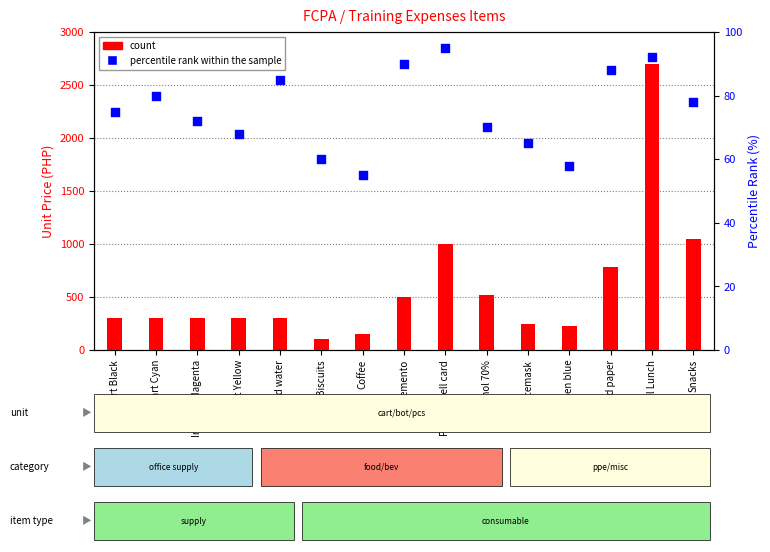

Which series reaches the maximum Y coordinate?

count